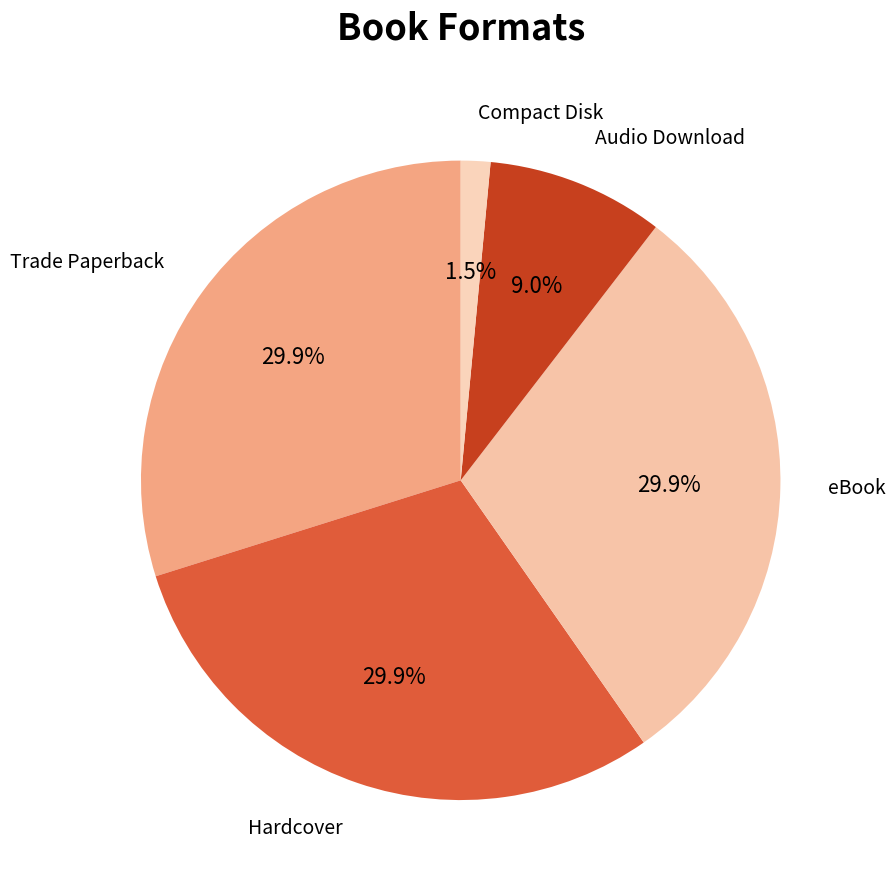

What is the ratio of the value at Trade Paperback to the value at Hardcover?

1.0